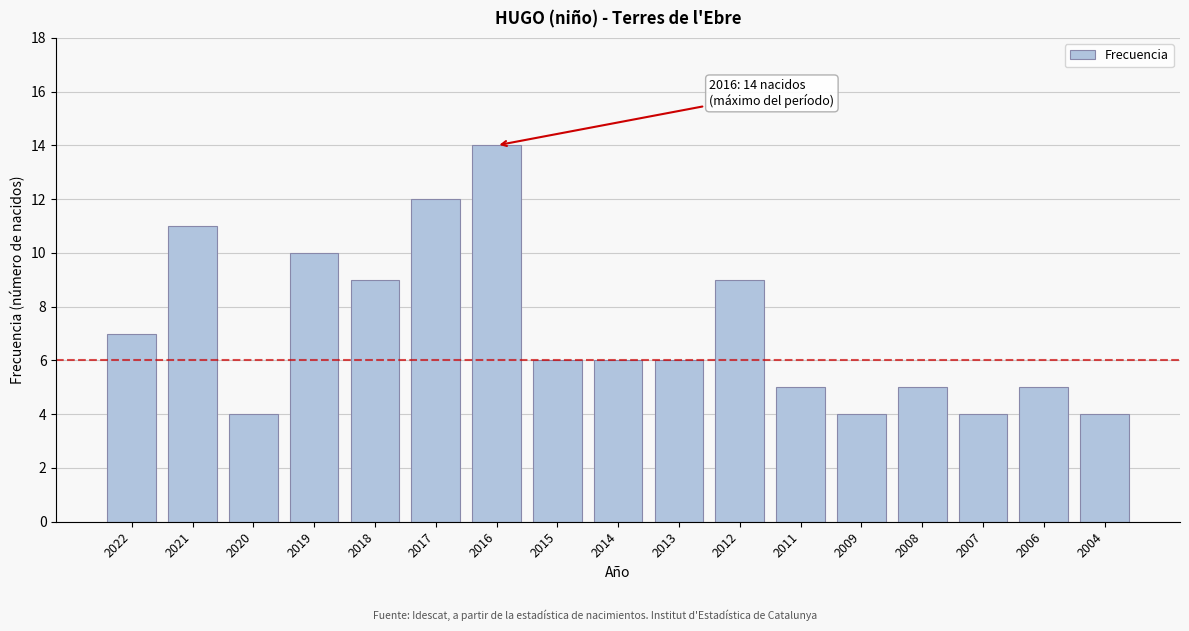

Reading right to left, list all the values displayed in this chart.

2004=4	2006=5	2007=4	2008=5	2009=4	2011=5	2012=9	2013=6	2014=6	2015=6	2016=14	2017=12	2018=9	2019=10	2020=4	2021=11	2022=7